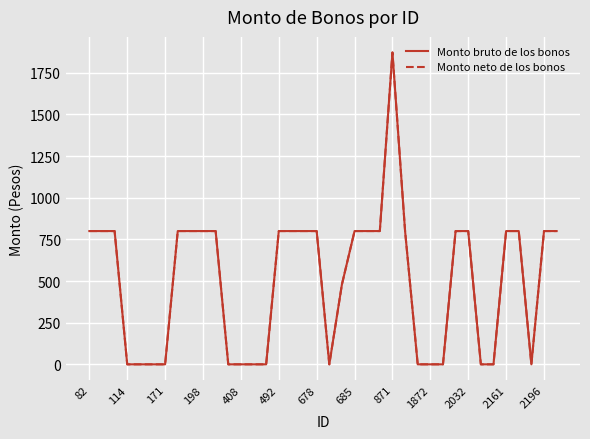

Is this an area chart (filled region under the line)?

No